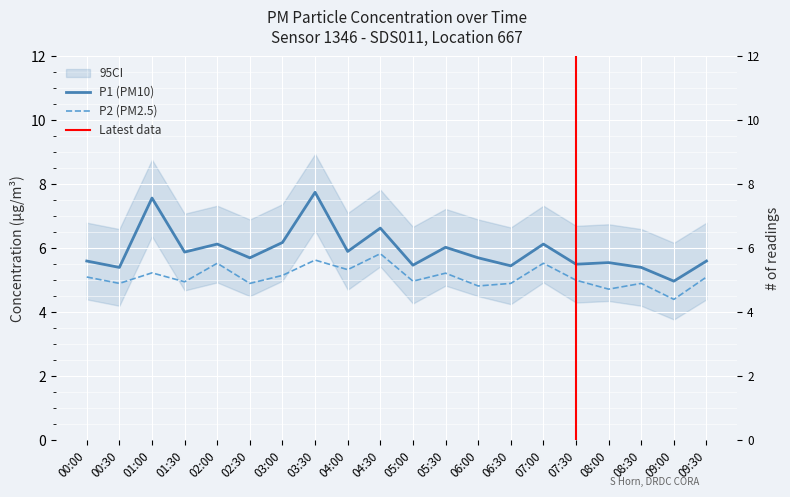

What is the difference between the P1 values at 01:30 and 03:30?

1.9